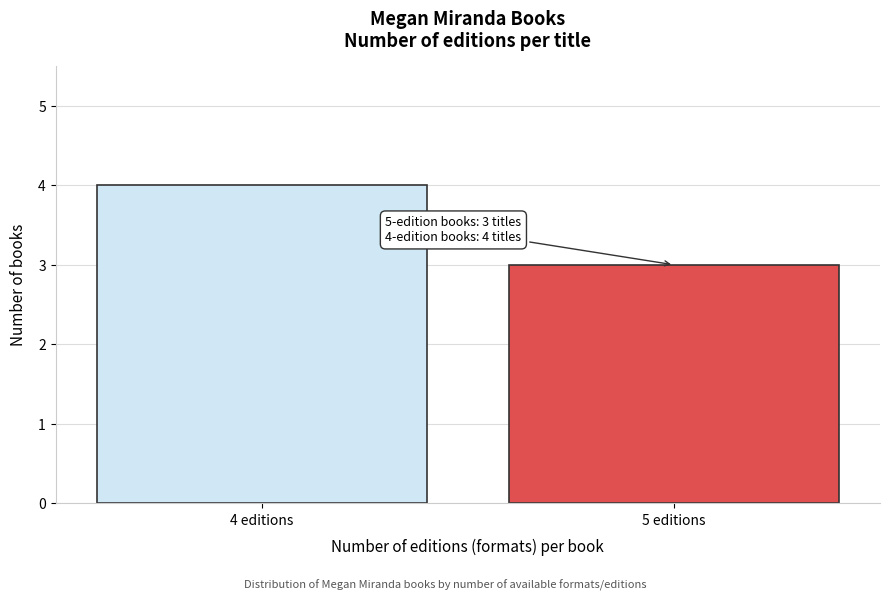

Reading left to right, transcribe all the data shown in this chart.

4	3